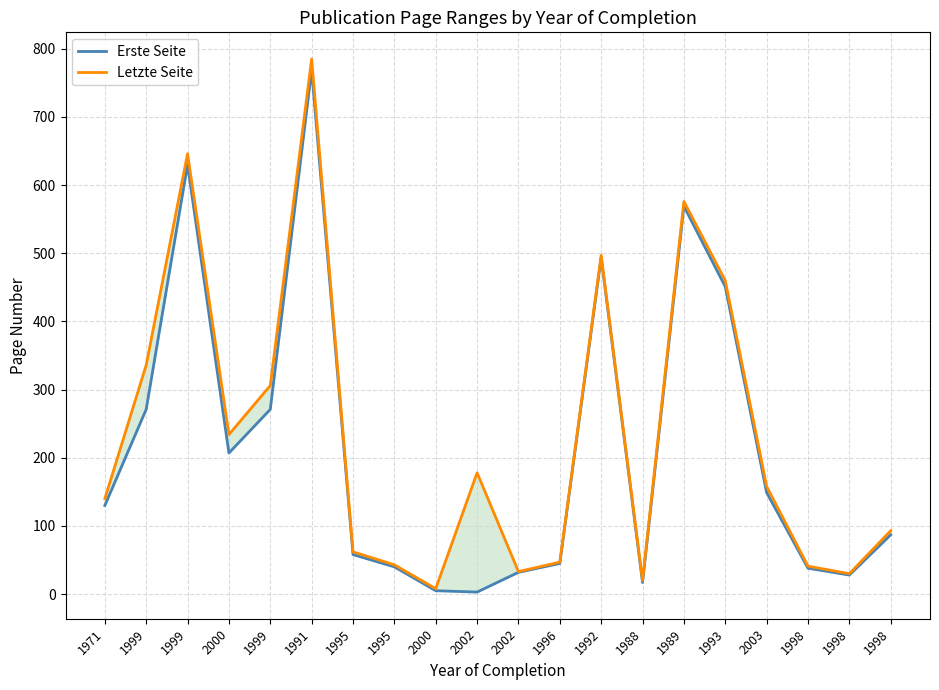

Is it true that Erste Seite equals 1101 at 1991?

False